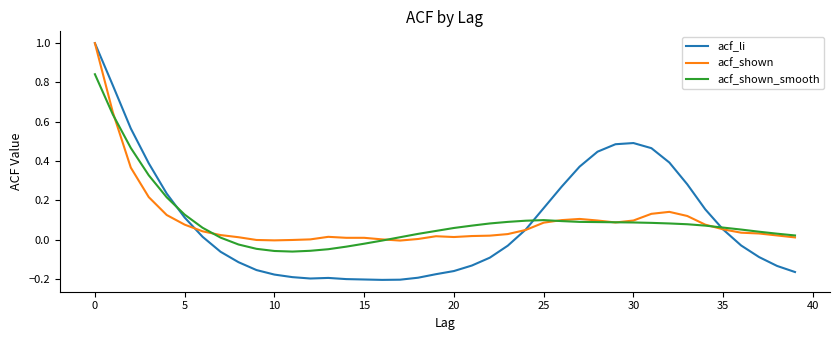

How many distinct data groups are displayed?

3